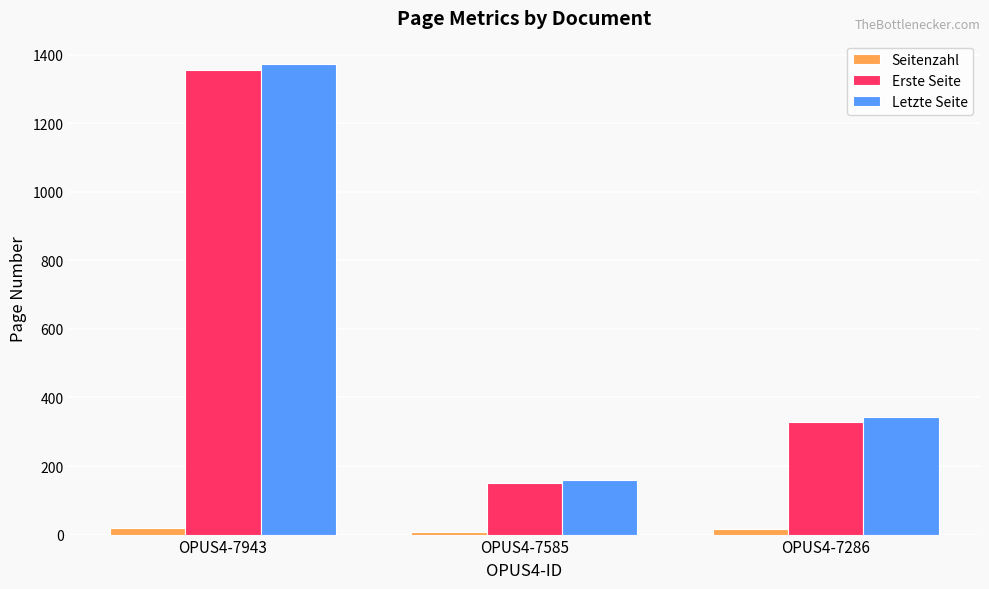

How many Seitenzahl values are between 7 and 18?

3